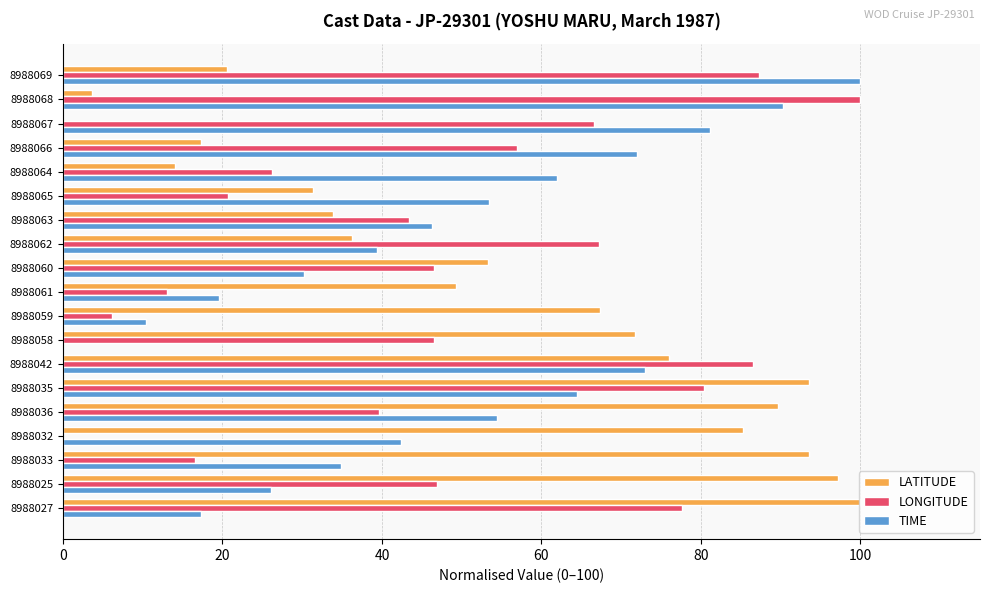

The value of TIME at 8988065 is 17.7. True or false?

False